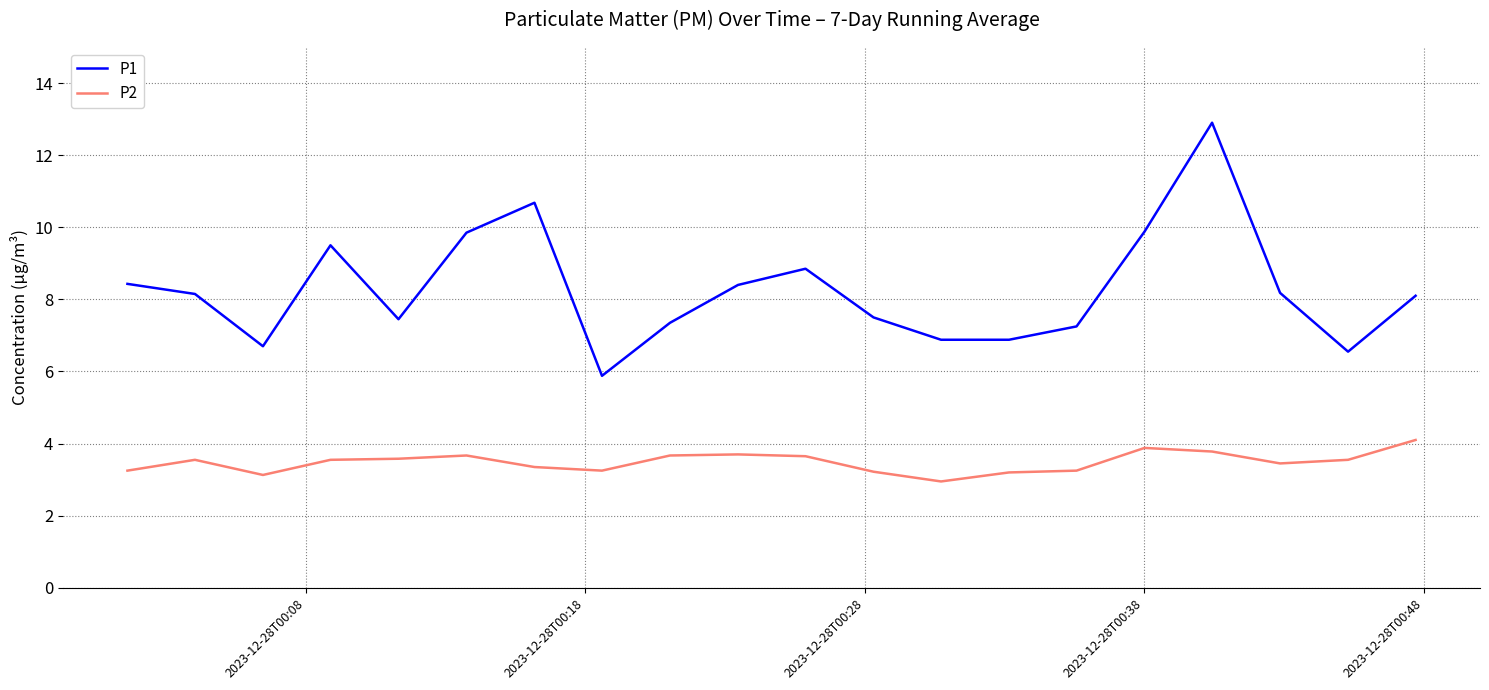

Which series has the largest total across all categories?

P1